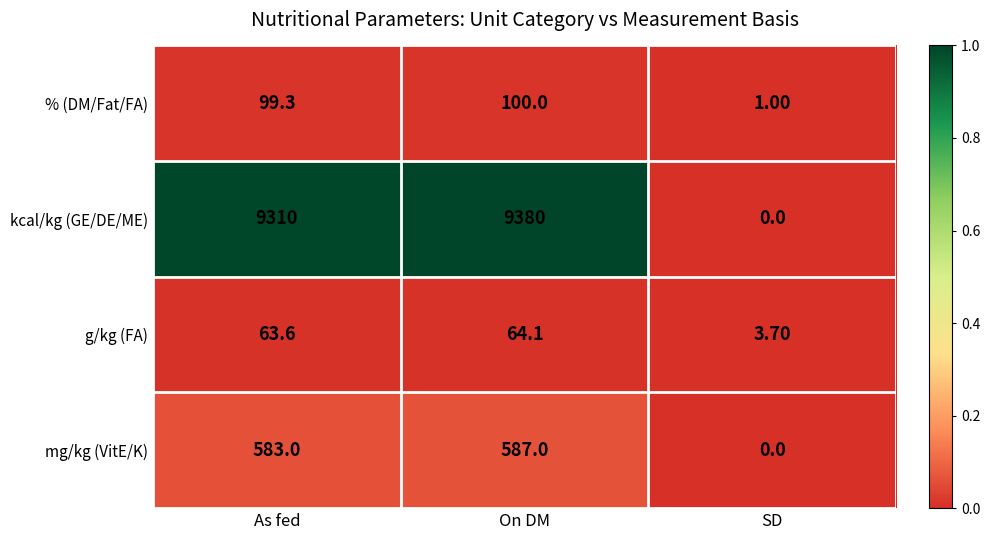

Rank the series by their maximum value, from lowest to highest.

g/kg (FA), % (DM/Fat/FA), mg/kg (VitE/K), kcal/kg (GE/DE/ME)